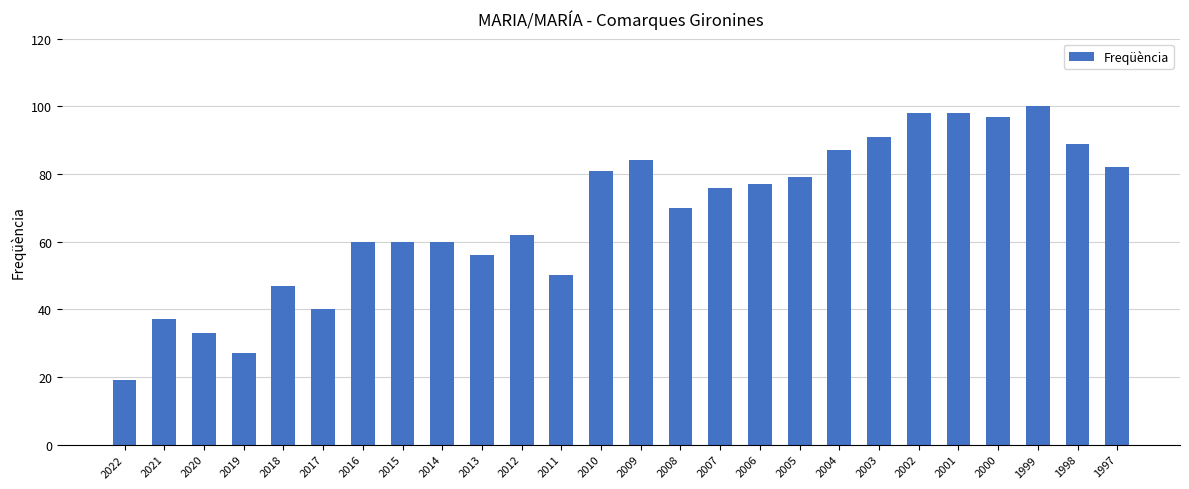

How many bars are there in total?

26